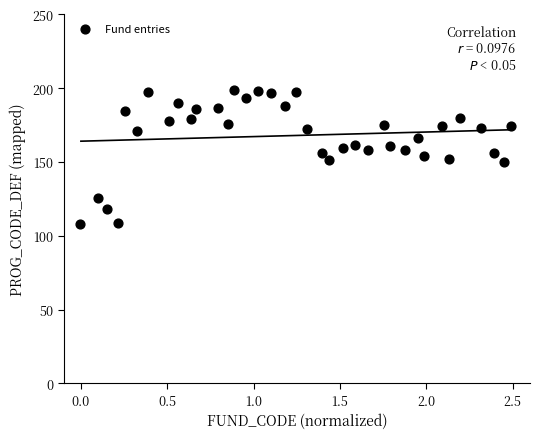

What is the range of X values (max minus min)?

2.5